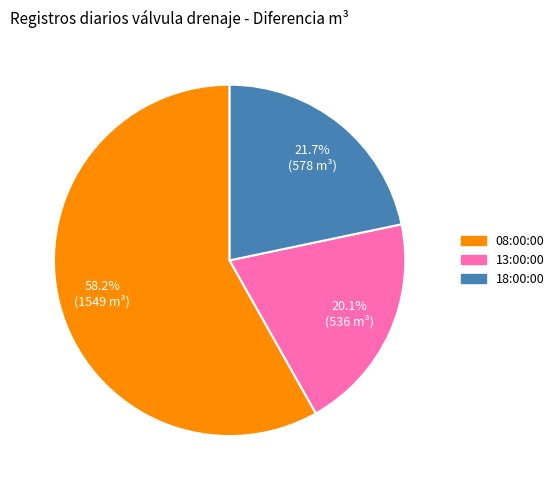

What percentage is the 18:00:00 slice, to the nearest percent?

22%